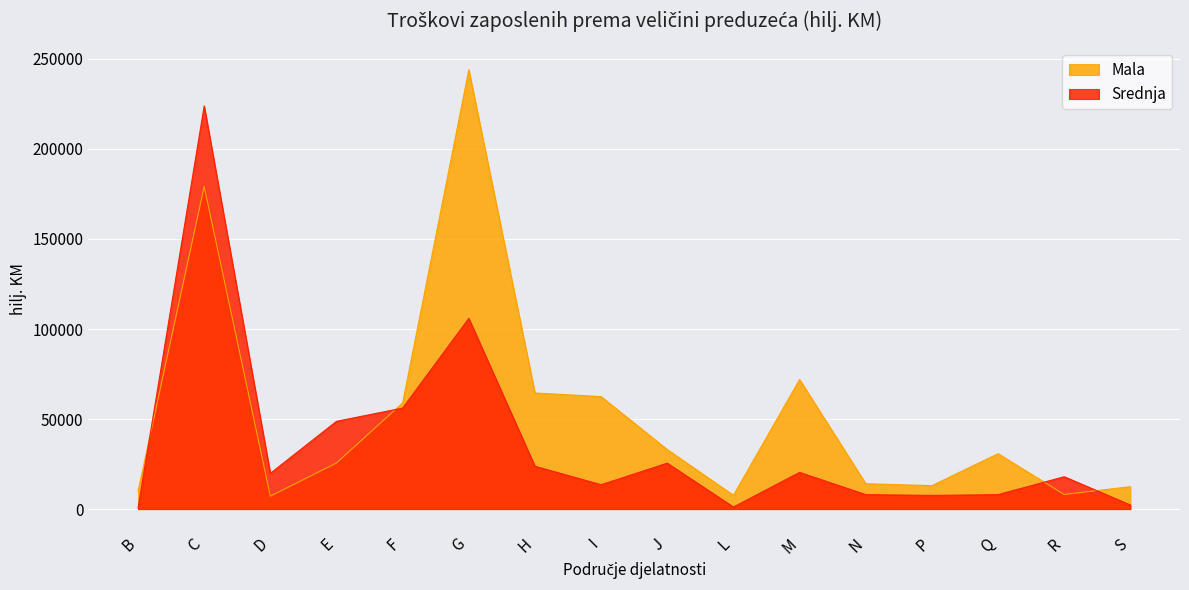

How many lines are shown in the chart?

2